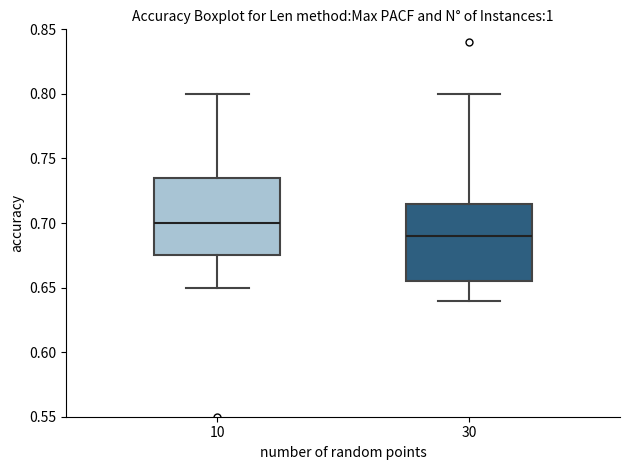

Which box's median line is the lowest?

30